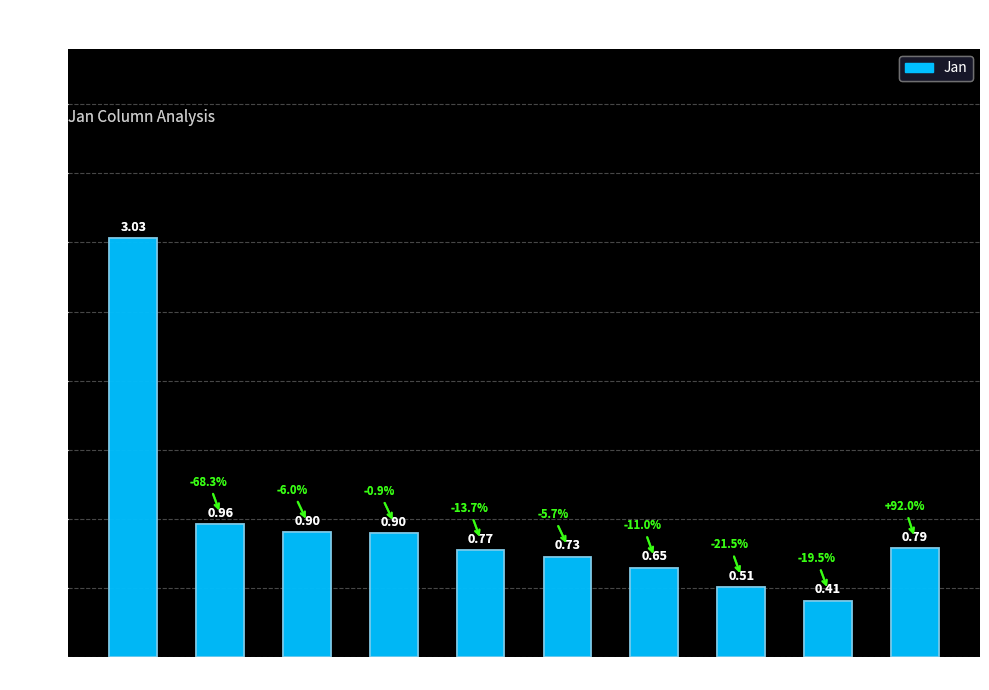

What is the difference between the values at pct95 and pct05?

2.2